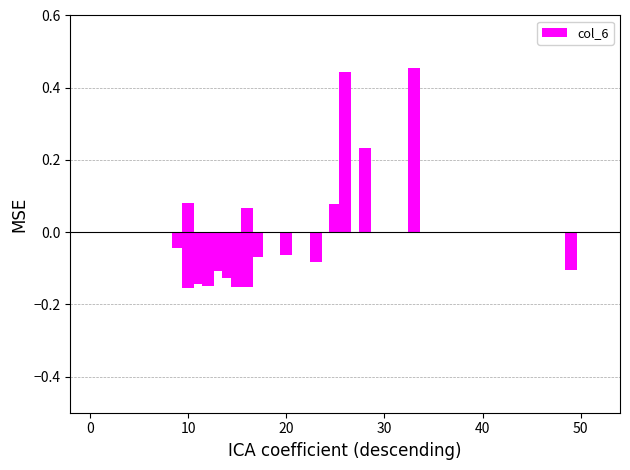

Does the chart contain stacked bars?

No